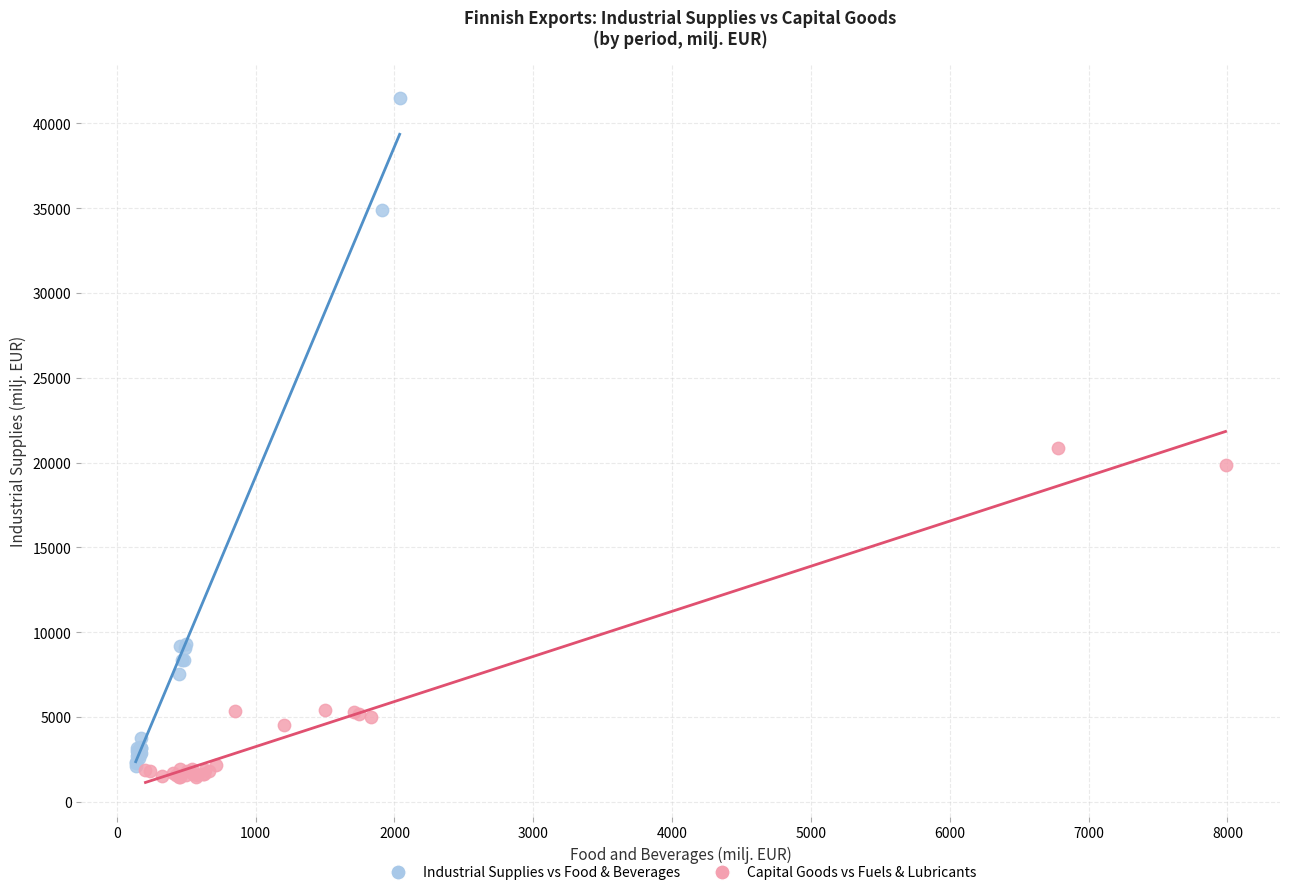

Which series reaches the maximum Y coordinate?

Industrial Supplies vs Food & Beverages